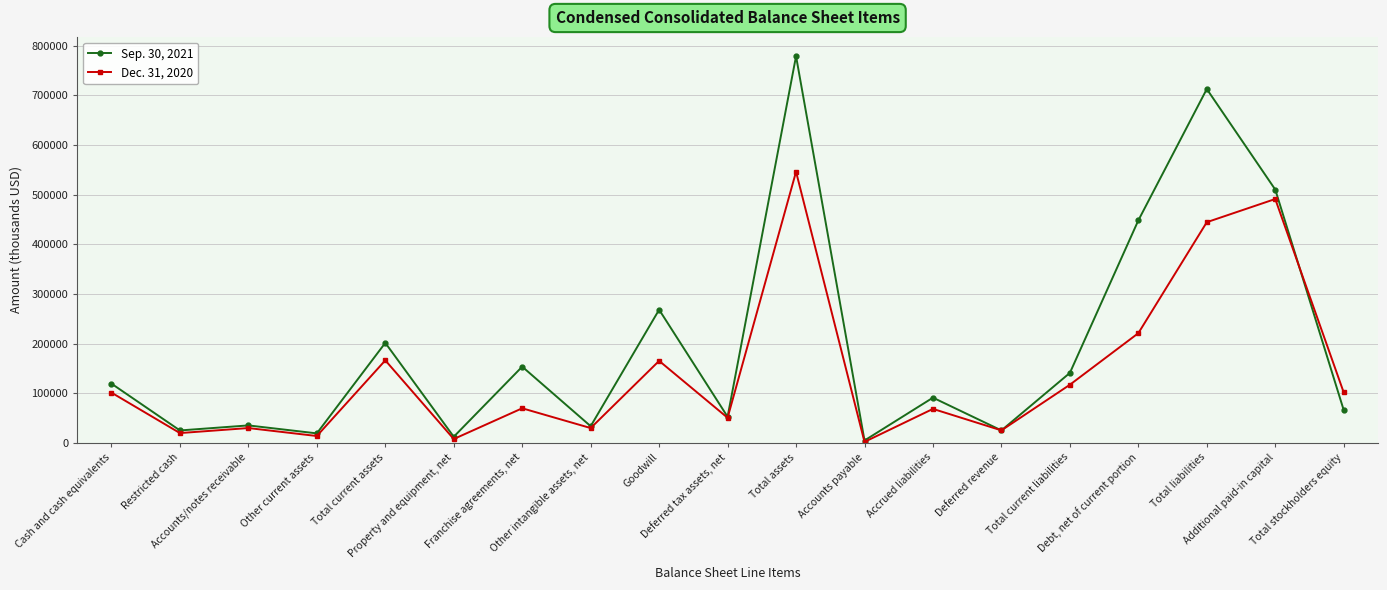

What is the difference between the maximum and second lowest values in the Sep. 30, 2021 series?

766724